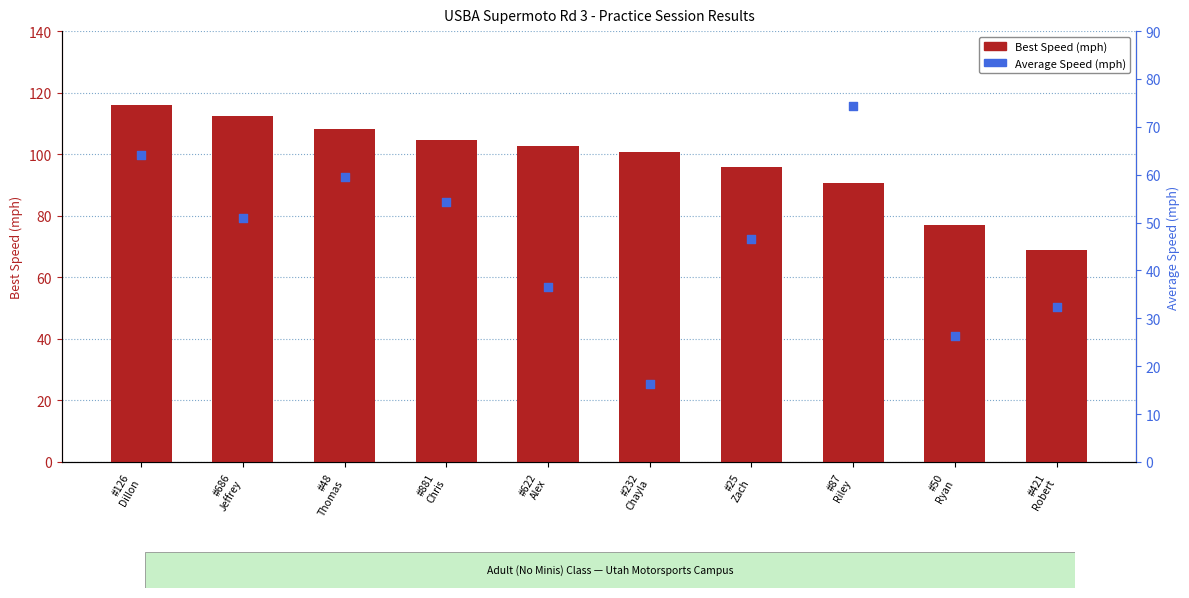

Which series has the largest total across all categories?

Best Speed (mph)